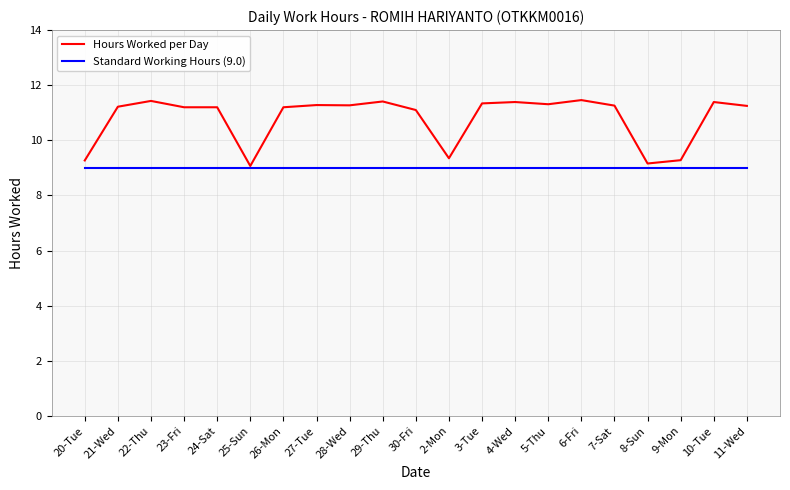

What are all the series names shown in the legend?

Hours Worked per Day, Standard Working Hours (9.0)